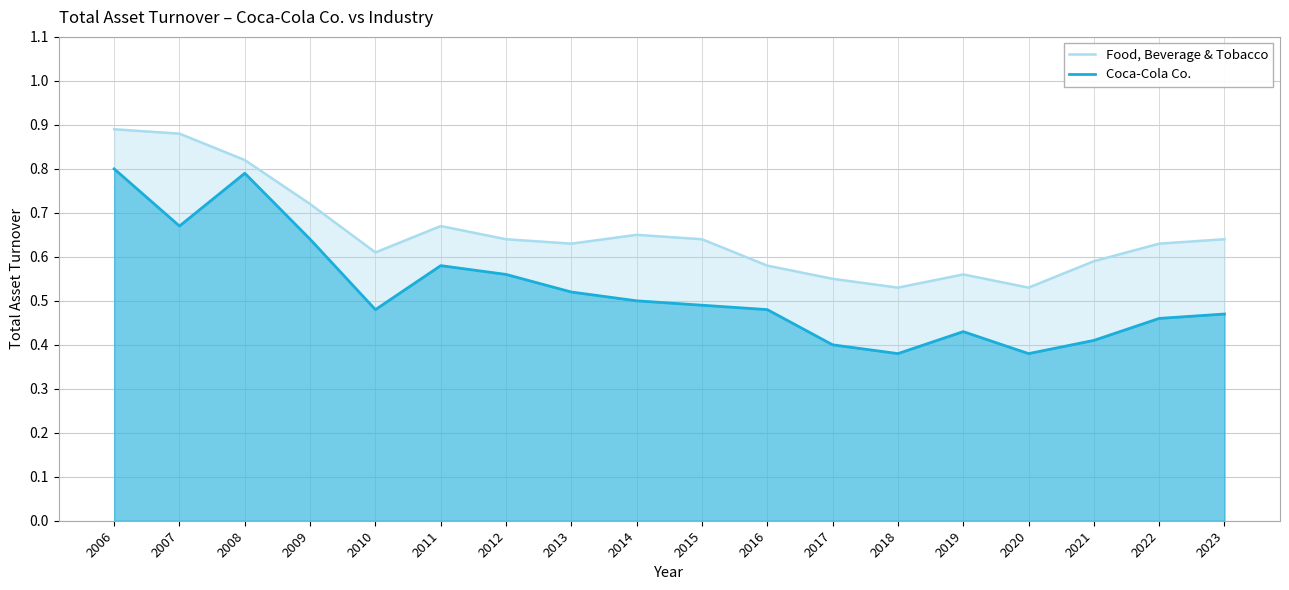

What is the sum of all Food, Beverage & Tobacco values?

11.8